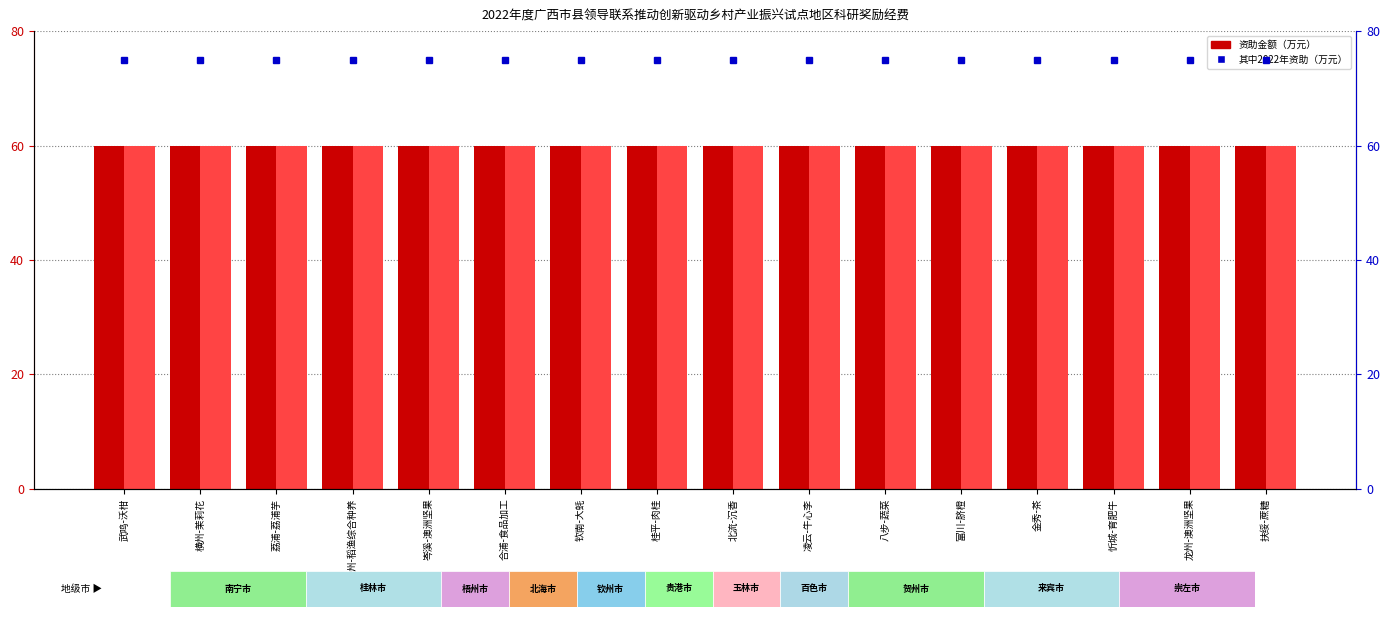

Reading left to right, list all the values displayed in this chart.

资助金额（万元）: 武鸣-沃柑=60	横州-茉莉花=60	荔浦-荔浦芋=60	全州-稻渔综合种养=60	岑溪-澳洲坚果=60	合浦-食品加工=60	钦南-大蚝=60	桂平-肉桂=60	北流-沉香=60	凌云-牛心李=60	八步-蔬菜=60	富川-脐橙=60	金秀-茶=60	忻城-育肥牛=60	龙州-澳洲坚果=60	扶绥-蔗糖=60
其中2022年资助（万元）: 武鸣-沃柑=60	横州-茉莉花=60	荔浦-荔浦芋=60	全州-稻渔综合种养=60	岑溪-澳洲坚果=60	合浦-食品加工=60	钦南-大蚝=60	桂平-肉桂=60	北流-沉香=60	凌云-牛心李=60	八步-蔬菜=60	富川-脐橙=60	金秀-茶=60	忻城-育肥牛=60	龙州-澳洲坚果=60	扶绥-蔗糖=60
percentile rank within the sample: 武鸣-沃柑=75	横州-茉莉花=75	荔浦-荔浦芋=75	全州-稻渔综合种养=75	岑溪-澳洲坚果=75	合浦-食品加工=75	钦南-大蚝=75	桂平-肉桂=75	北流-沉香=75	凌云-牛心李=75	八步-蔬菜=75	富川-脐橙=75	金秀-茶=75	忻城-育肥牛=75	龙州-澳洲坚果=75	扶绥-蔗糖=75